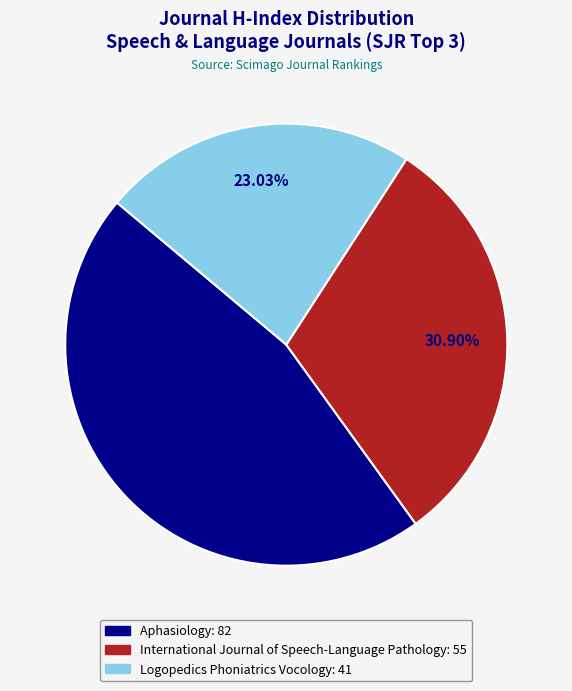

How many slices are in this pie chart?

3